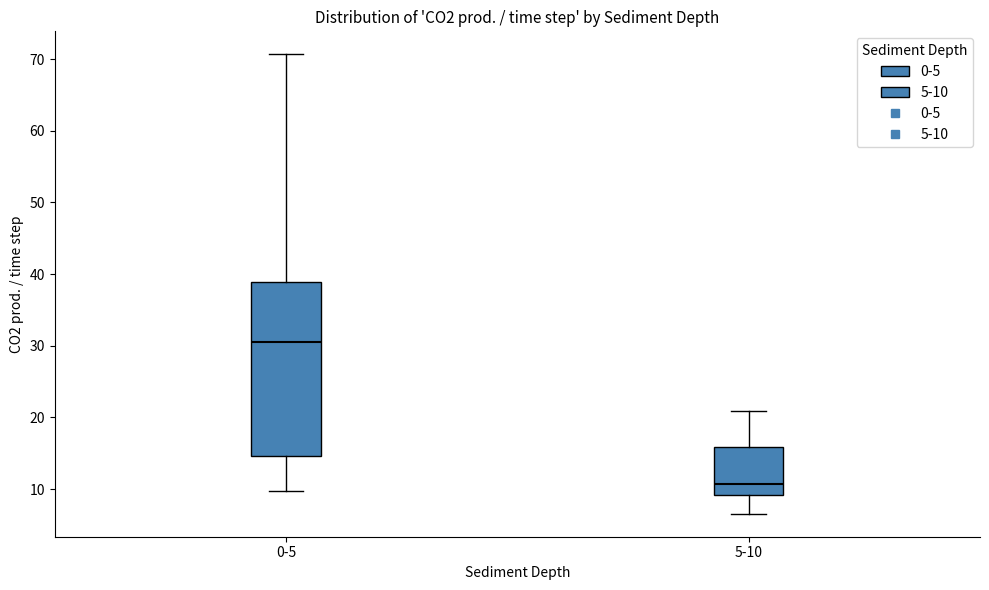

Comparing the boxes themselves (not the whiskers), which one is the tallest?

0-5